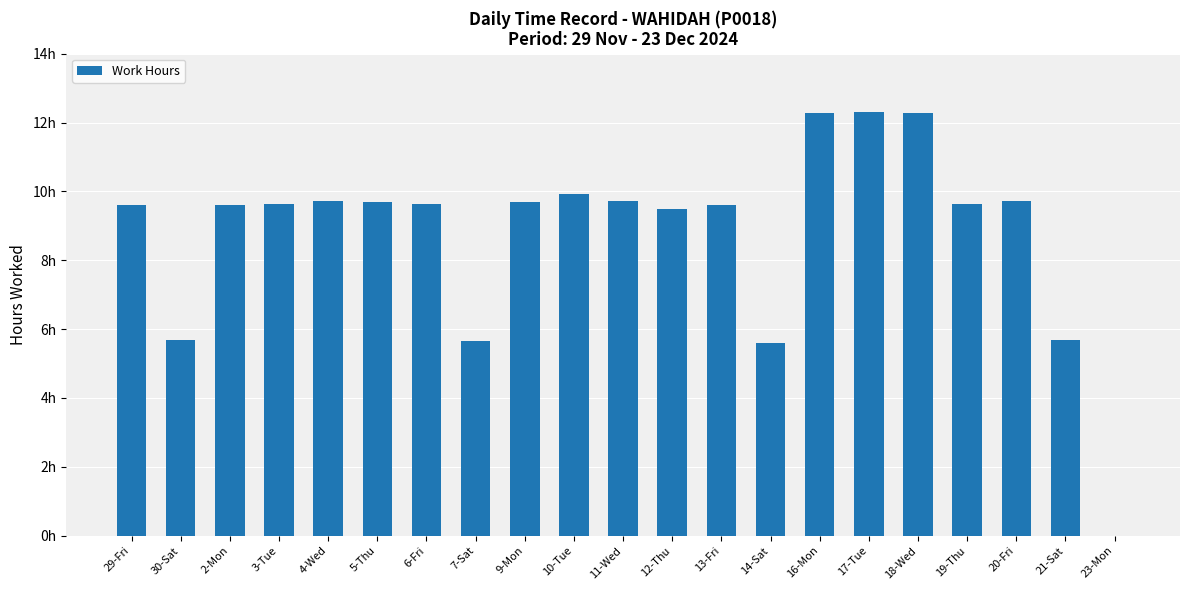

Are the bars horizontal?

No